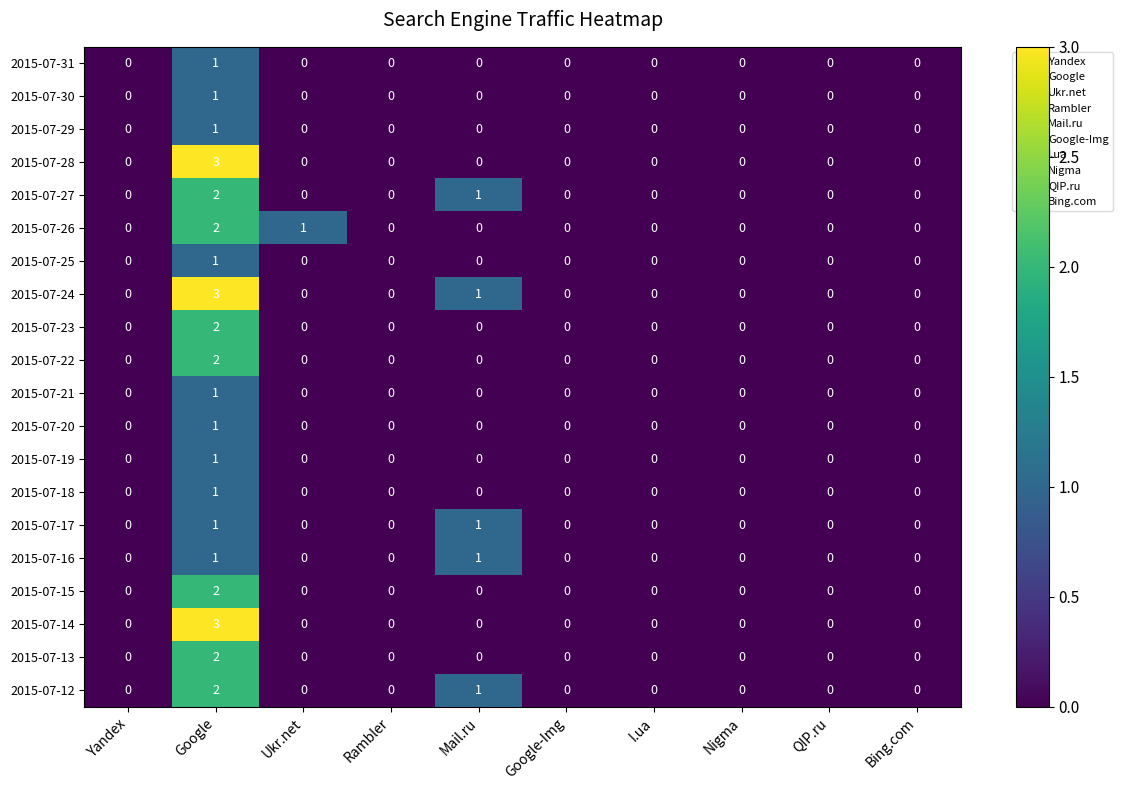

The 2015-07-25 series shows -1 at Bing.com. True or false?

False